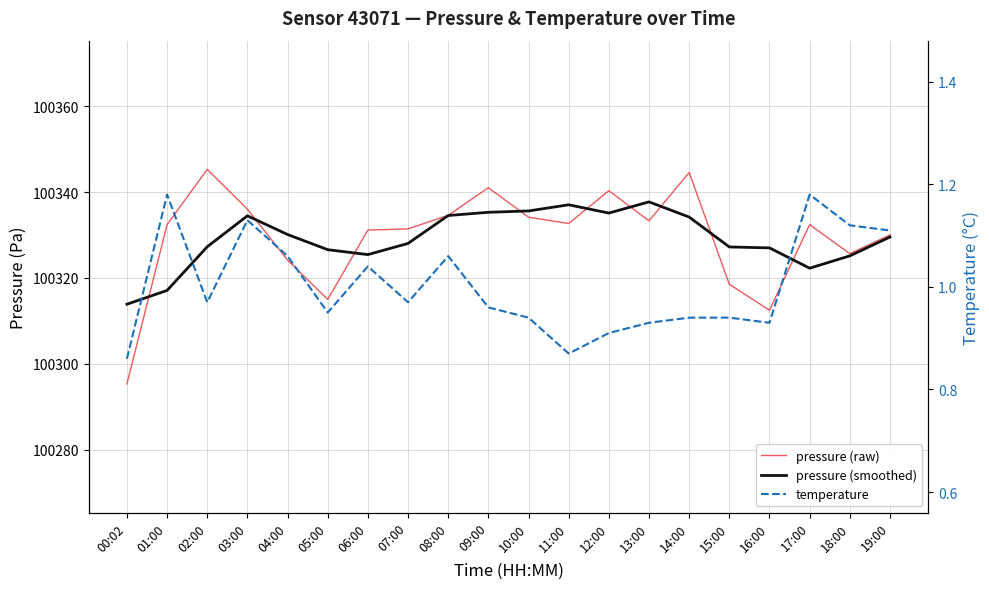

What is the label of the 10th point from the right?

10:00